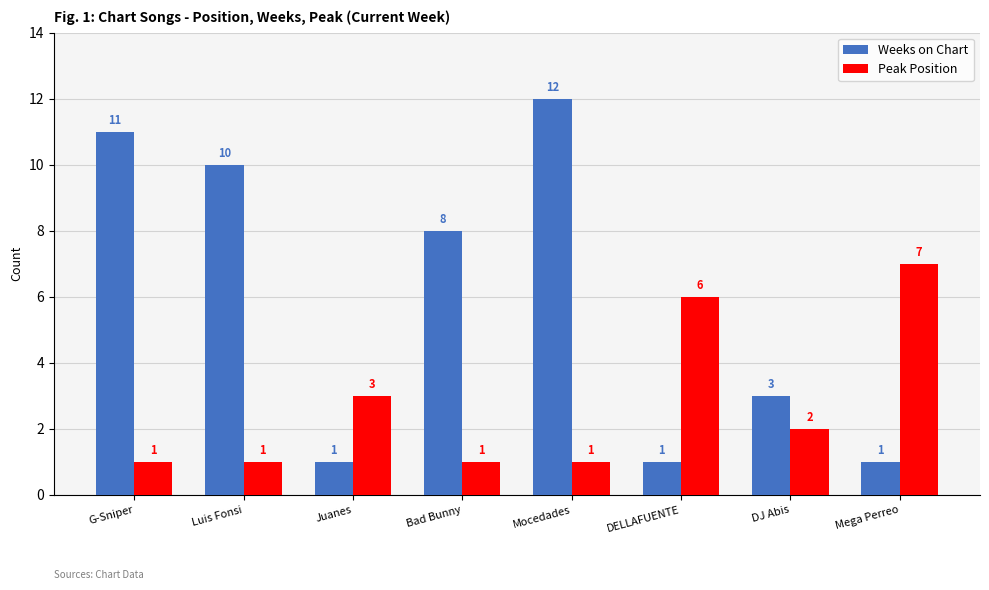

List the series in order of their peak value, highest first.

Weeks on Chart, Peak Position